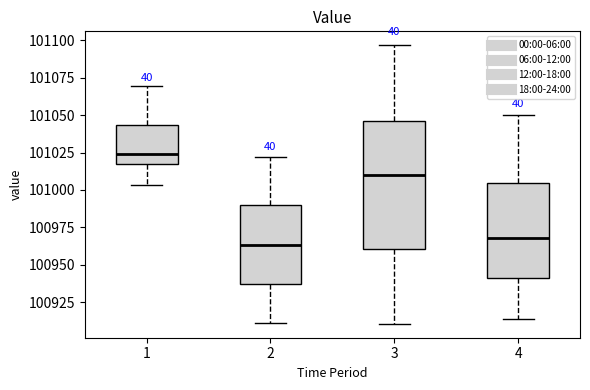

Reading left to right, transcribe this box plot: for each box, give where its median line is, the range the box spans, and where its two whiskers end, as read against the y-axis. The values are not printed on the chart, so give them approximately, as read against the axis.

1: median 101025, box 101015 to 101045, whiskers 101005 to 101070
2: median 100965, box 100935 to 100990, whiskers 100910 to 101020
3: median 101010, box 100960 to 101045, whiskers 100910 to 101095
4: median 100970, box 100940 to 101005, whiskers 100915 to 101050